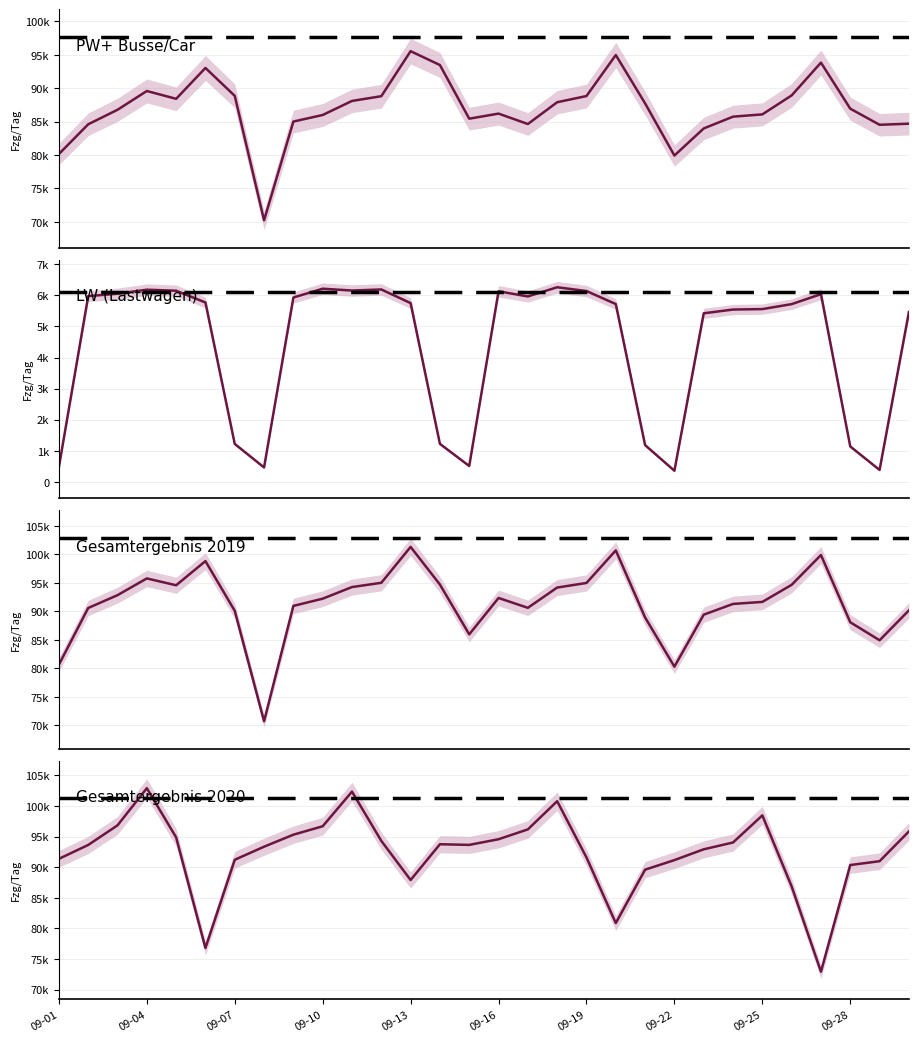

What is the approximate value of LW_2019 at 09-22, to the nearest 100?

400